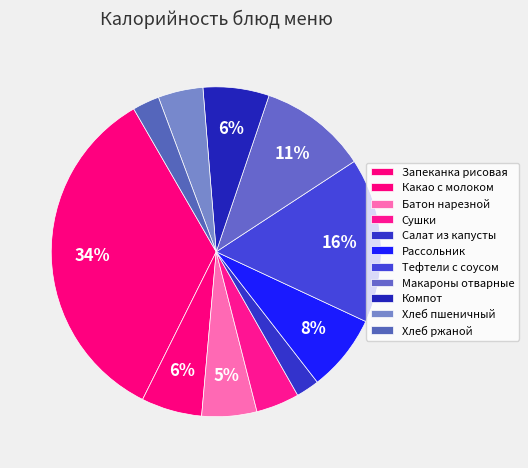

How many segments does this pie chart have?

11